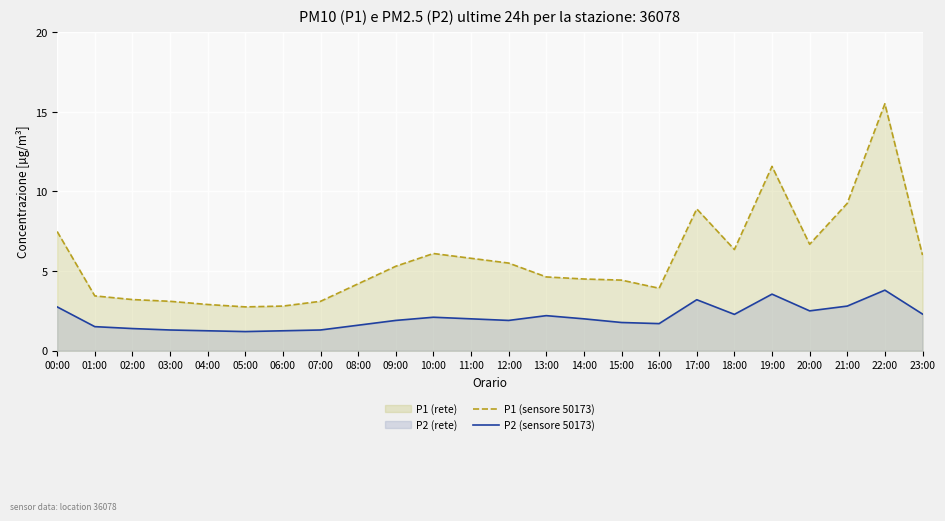

How many values in the P2 (sensore 50173) series are below 2?

12